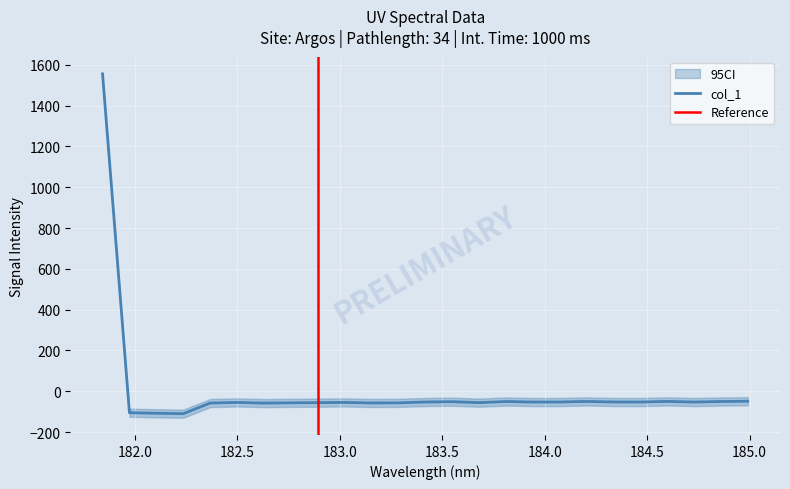

List the labels in order of value, largest first.

181.8418, 184.9911297472, 184.5979655002, 184.2046578328, 183.811206745, 184.8600909338, 183.5488263418, 184.3357763242, 183.4176122368, 184.0735234058, 184.46687888, 183.9423730432, 184.7290361848, 183.0238743082, 182.498667305, 183.6800245112, 182.8925964608, 182.7613026778, 183.2863821962, 183.15513622, 182.3673257152, 182.6299929592, 181.9732053322, 182.1045947288, 182.2359681898